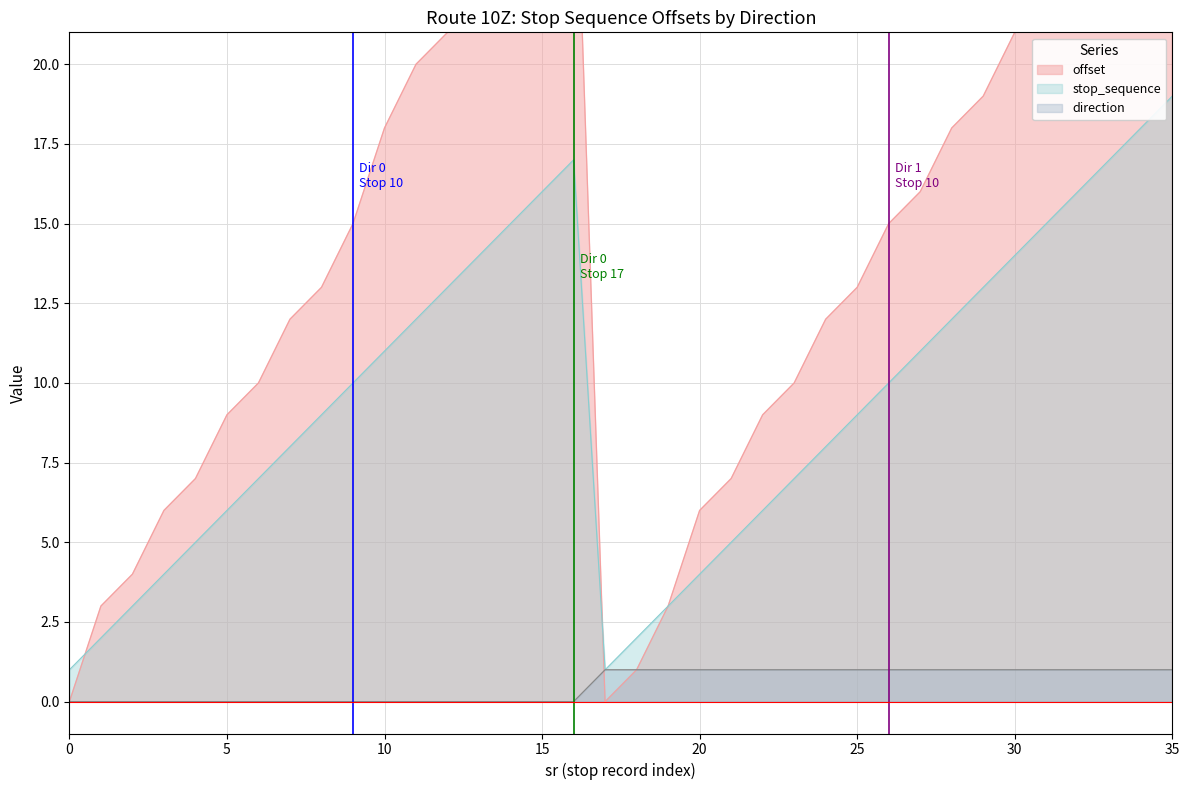

Between 15 and 34, which series saw the biggest shift?

stop_sequence